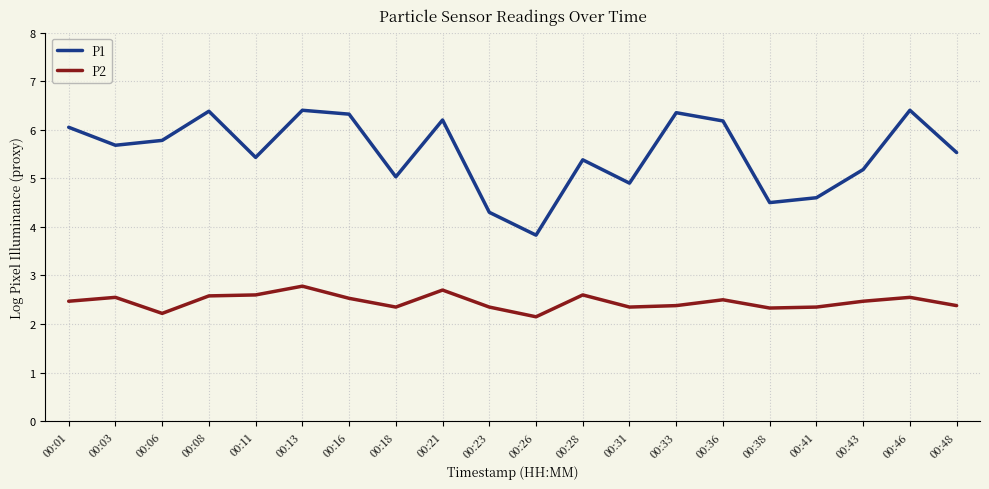

True or false: P1 and P2 intersect in this chart.

False